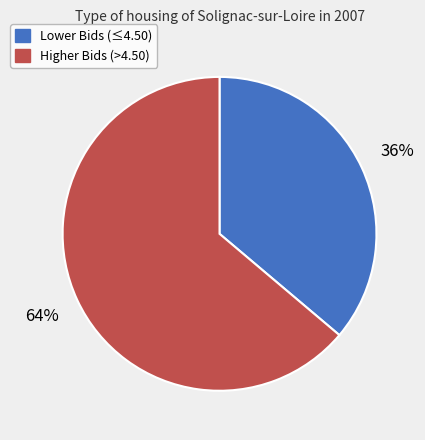

Which category has the biggest portion of the pie?

Higher Bids (>4.50)